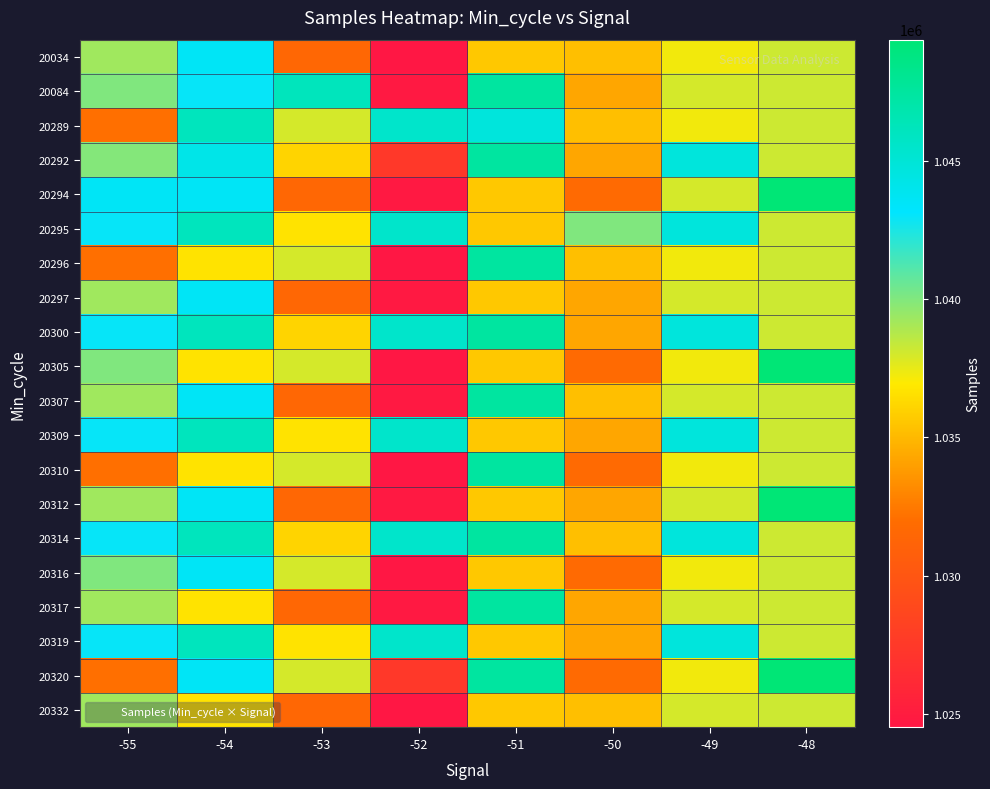

Which category has the highest value across all series?

-48